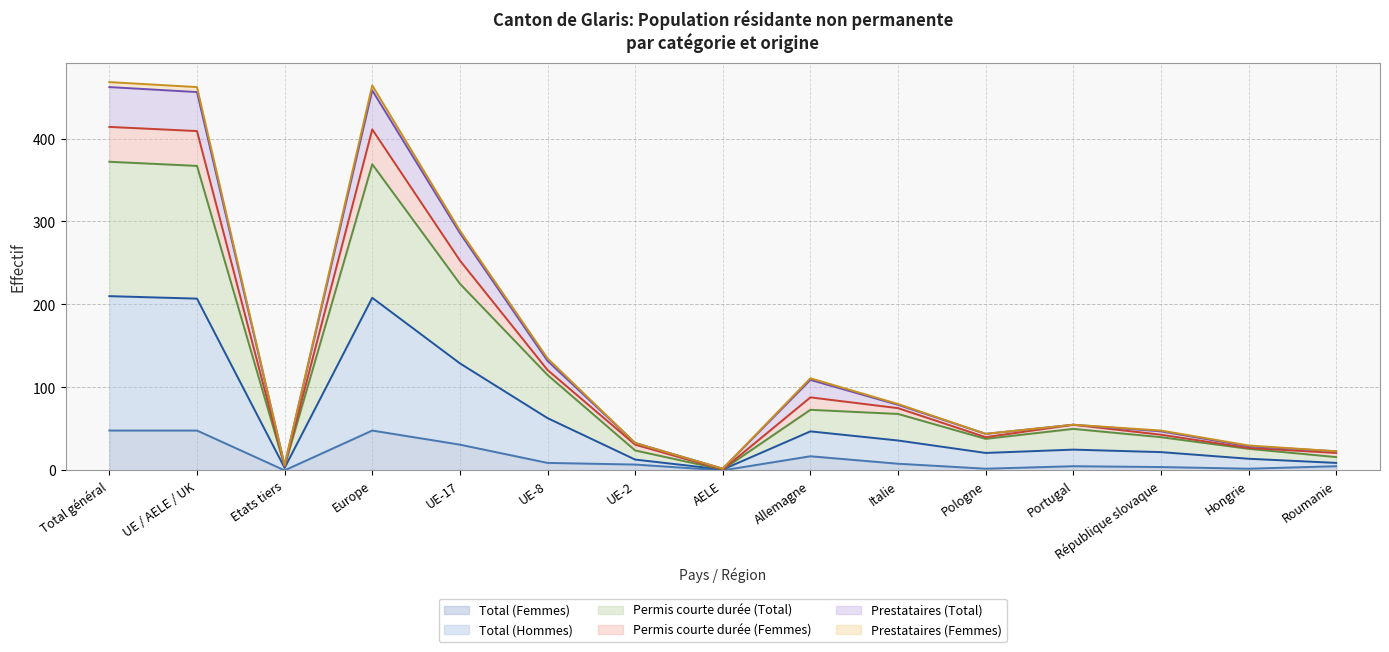

Reading right to left, list all the values displayed in this chart.

Total (Femmes): 5	2	4	5	2	8	17	0	7	9	31	48	0	48	48
Total (Hommes): 16	26	40	50	38	68	73	1	24	115	225	369	5	367	372
Permis courte durée (Total): 21	27	43	55	40	75	88	1	31	121	253	411	5	409	414
Permis courte durée (Femmes): 23	29	47	55	44	79	109	2	33	132	286	458	6	456	462
Prestataires (Total): 23	30	48	55	44	80	111	2	33	135	289	464	6	462	468